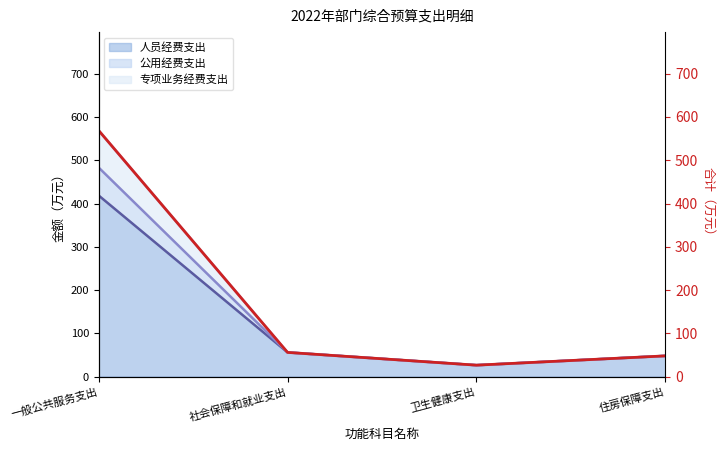

What is the maximum value shown in the chart?

568.7